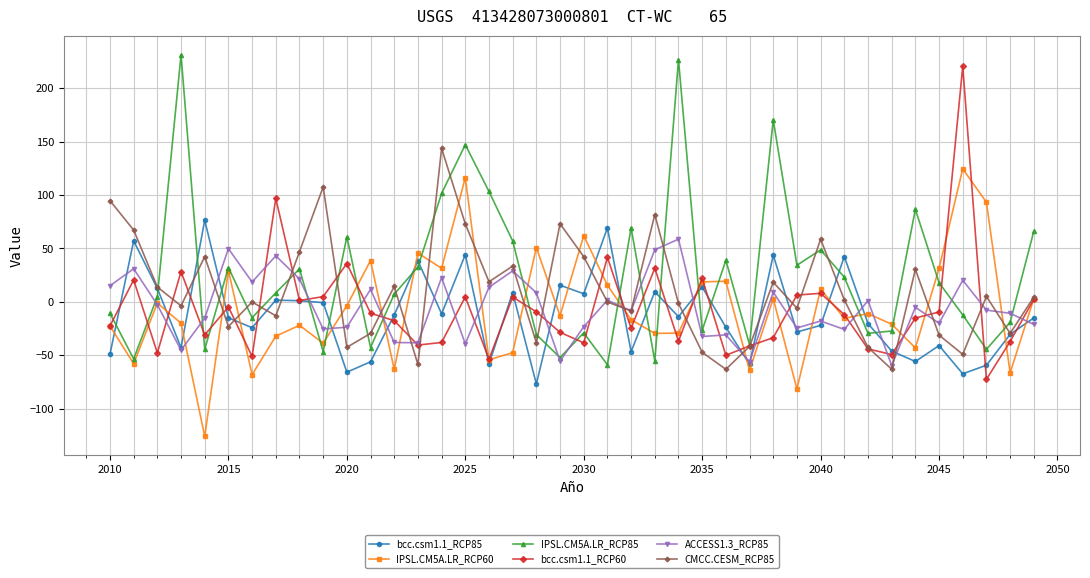

What is the maximum value for bcc.csm1.1_RCP60?

220.5